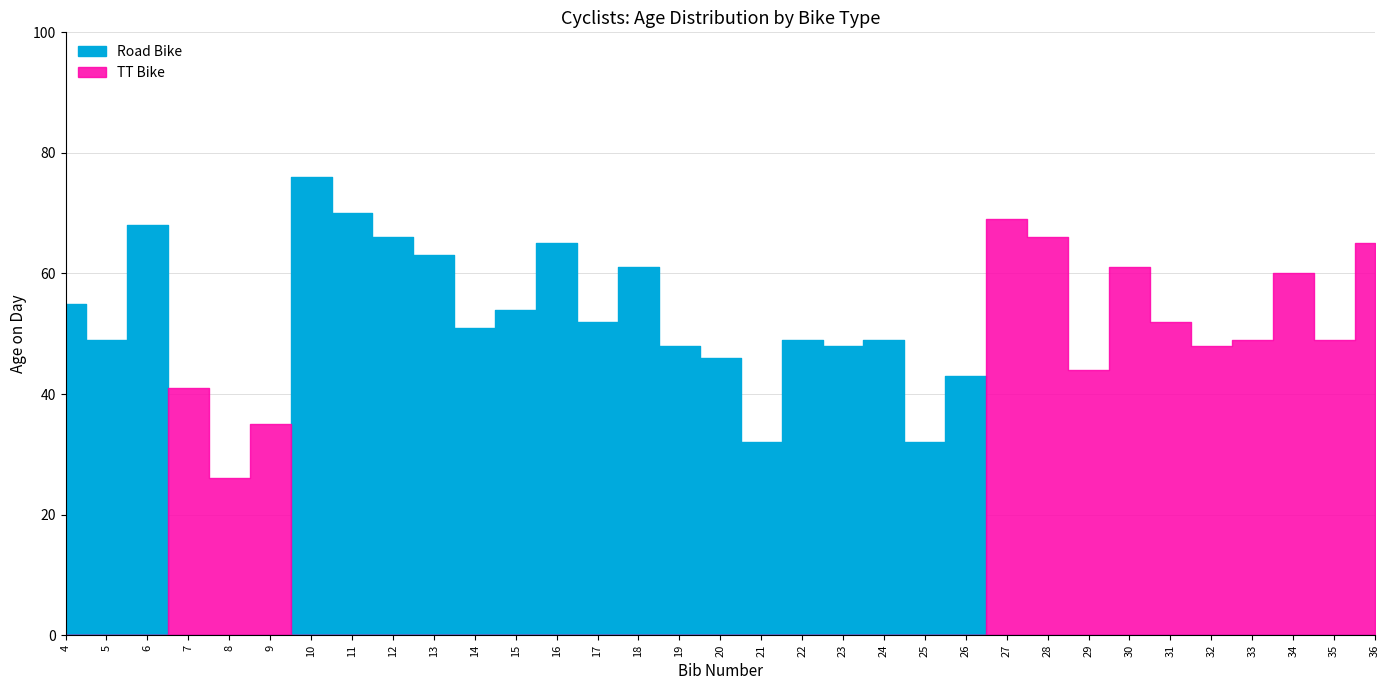

What is the value of the TT Bike point at the 25th from the left?

66